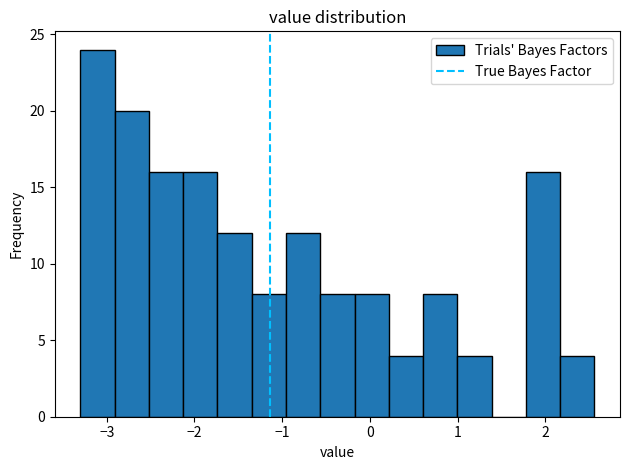

Around what value on the x-axis is the tallest bar? Give the approximate position of its centre, as read against the axis.

-3.1